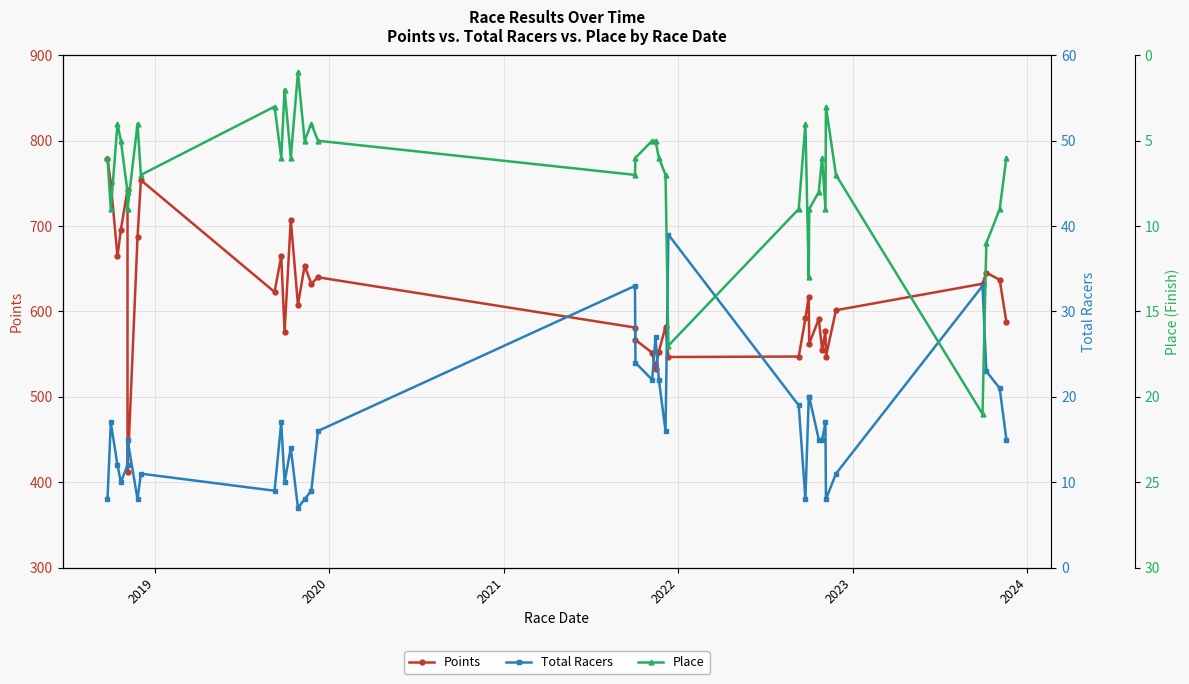

Reading left to right, list all the values displayed in this chart.

Points: 779.0	750.0	664.4	695.6	742.7	411.4	687.5	753.9	622.8	664.9	575.9	707.5	607.7	653.5	632.6	640.1	581.2	566.6	551.7	532.7	553.1	582.3	546.7	547.2	591.8	617.5	562.4	591.2	554.8	576.8	547.1	601.5	632.5	645.5	637.0	587.7
Total Racers: 8.0	17.0	12.0	10.0	12.0	15.0	8.0	11.0	9.0	17.0	10.0	14.0	7.0	8.0	9.0	16.0	33.0	24.0	22.0	27.0	22.0	16.0	39.0	19.0	8.0	20.0	20.0	15.0	15.0	17.0	8.0	11.0	33.0	23.0	21.0	15.0
Place: 6.0	9.0	4.0	5.0	8.0	9.0	4.0	7.0	3.0	6.0	2.0	6.0	1.0	5.0	4.0	5.0	7.0	6.0	5.0	5.0	6.0	7.0	17.0	9.0	4.0	13.0	9.0	8.0	6.0	9.0	3.0	7.0	21.0	11.0	9.0	6.0